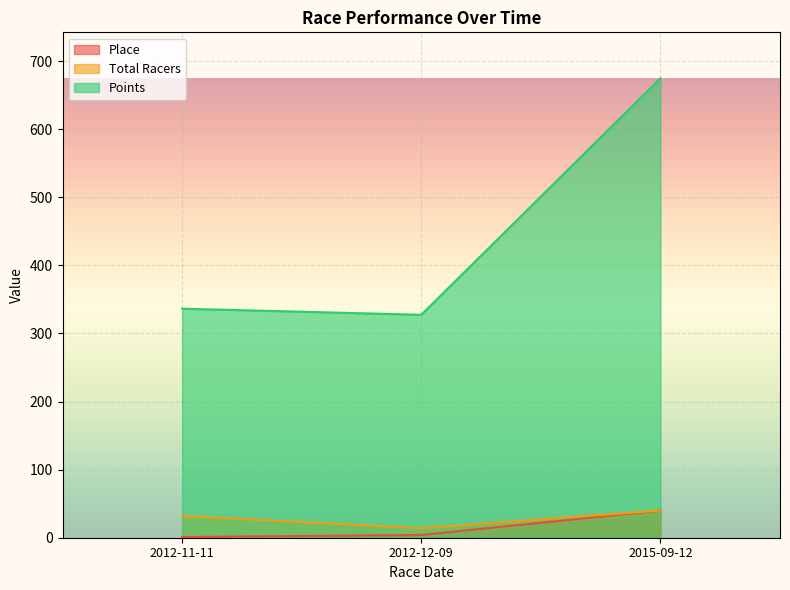

What is the label of the 3rd point from the right?

2012-11-11